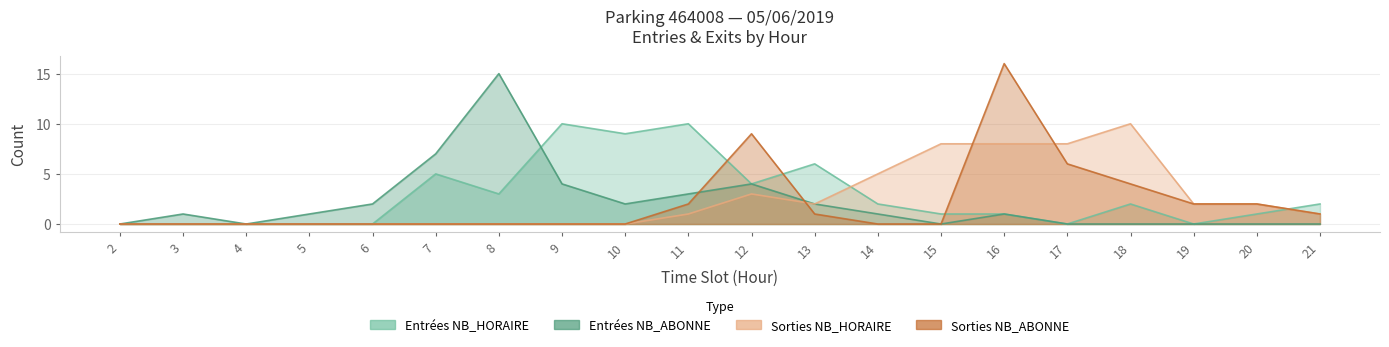

What are all the series names shown in the legend?

ENTREES_NB_HORAIRE, ENTREES_NB_ABONNE, SORTIES_NB_HORAIRE, SORTIES_NB_ABONNE